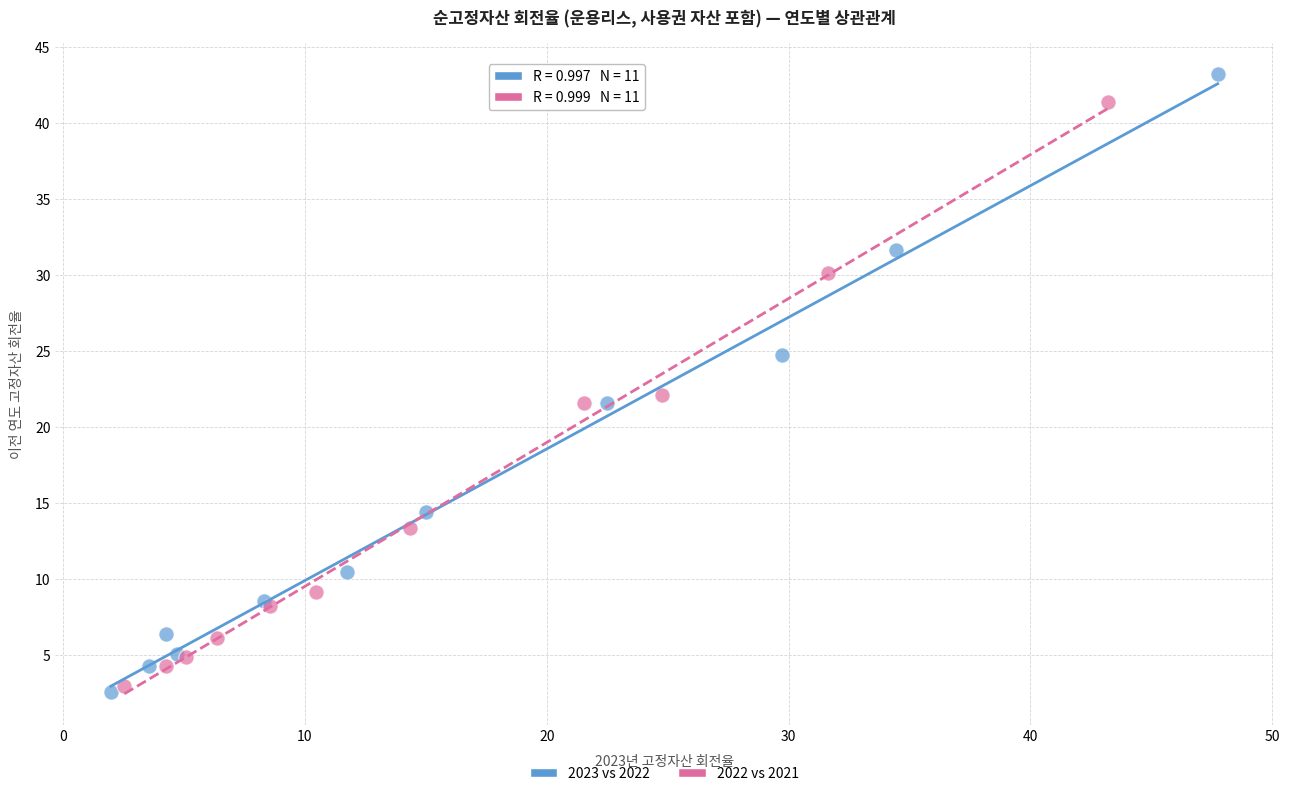

Which series contains the highest Y value?

2023 vs 2022